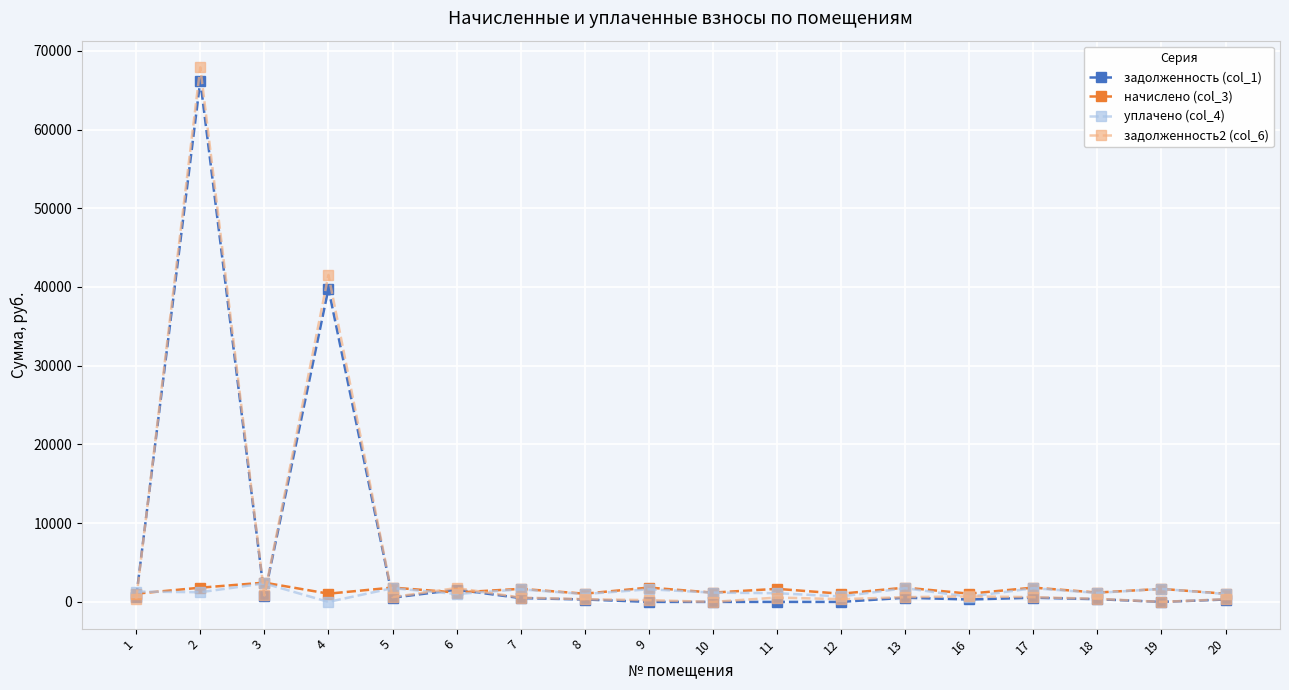

True or false: задолженность2 (col_6) and уплачено (col_4) intersect in this chart.

True